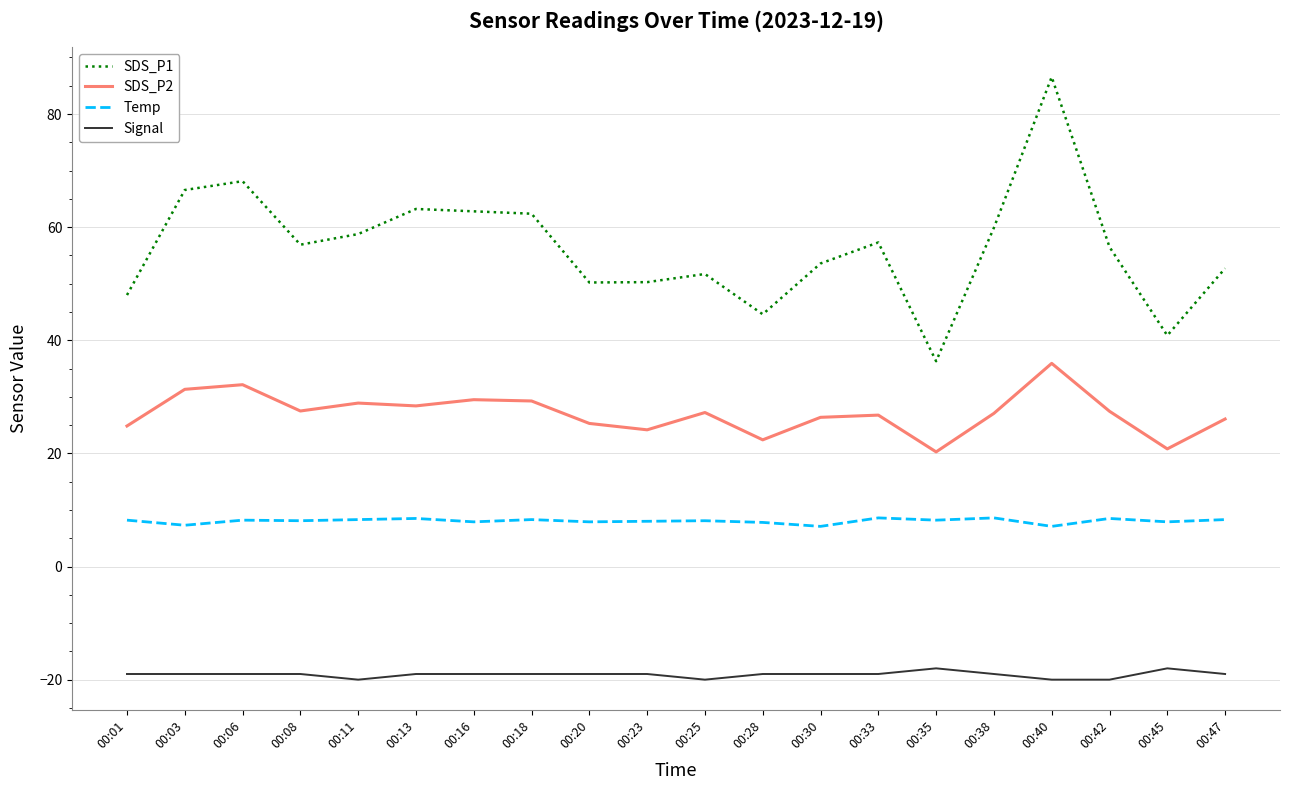

Rank the series at 00:28 from highest to lowest value.

SDS_P1, SDS_P2, Temp, Signal